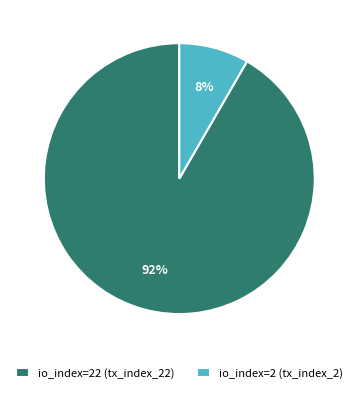

To the nearest percent, what is the combined percentage of io_index=22 (tx_index_22) and io_index=2 (tx_index_2)?

100%